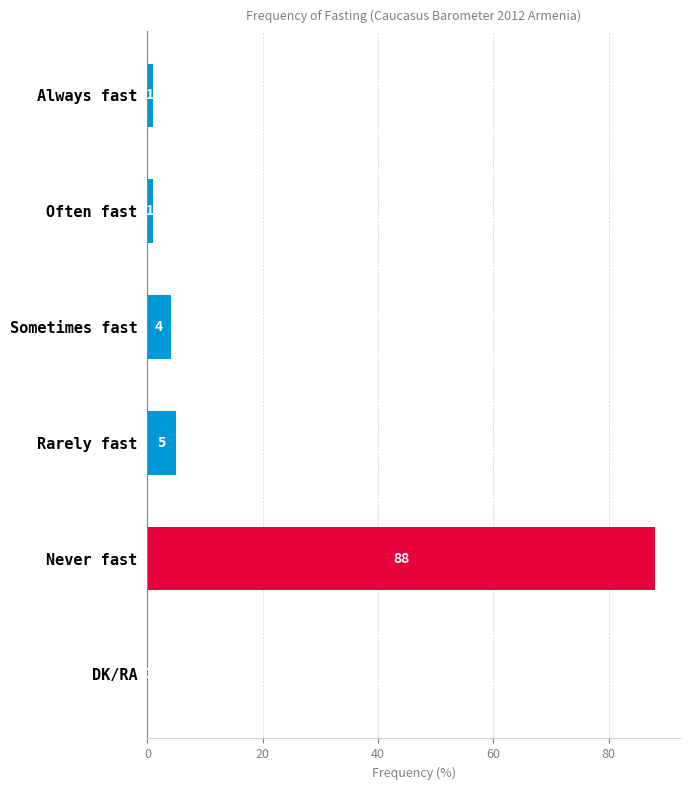

Where is the data nearest to the value 44?

Rarely fast